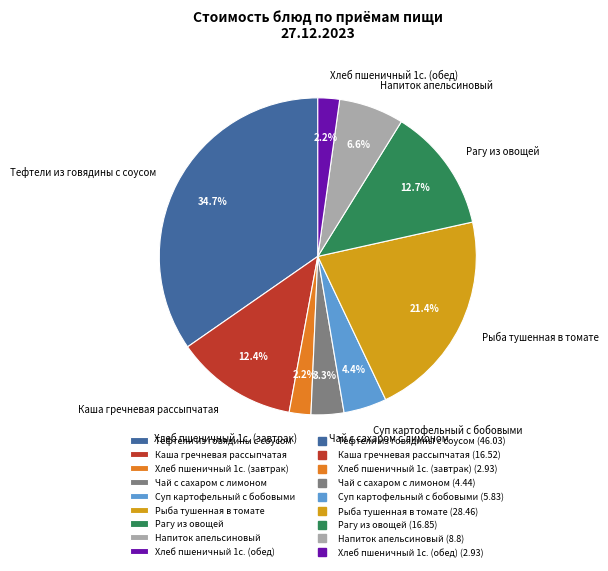

Is there a majority slice in this chart?

No